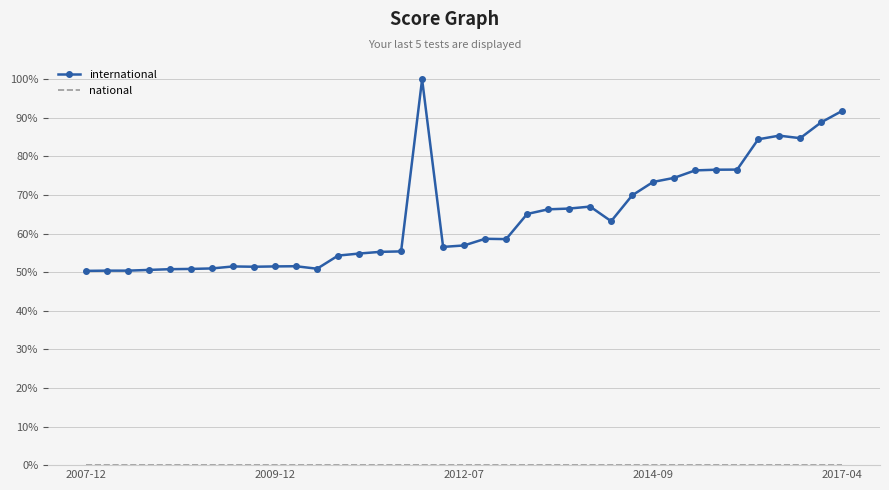

What is the maximum value shown in the chart?

100.0